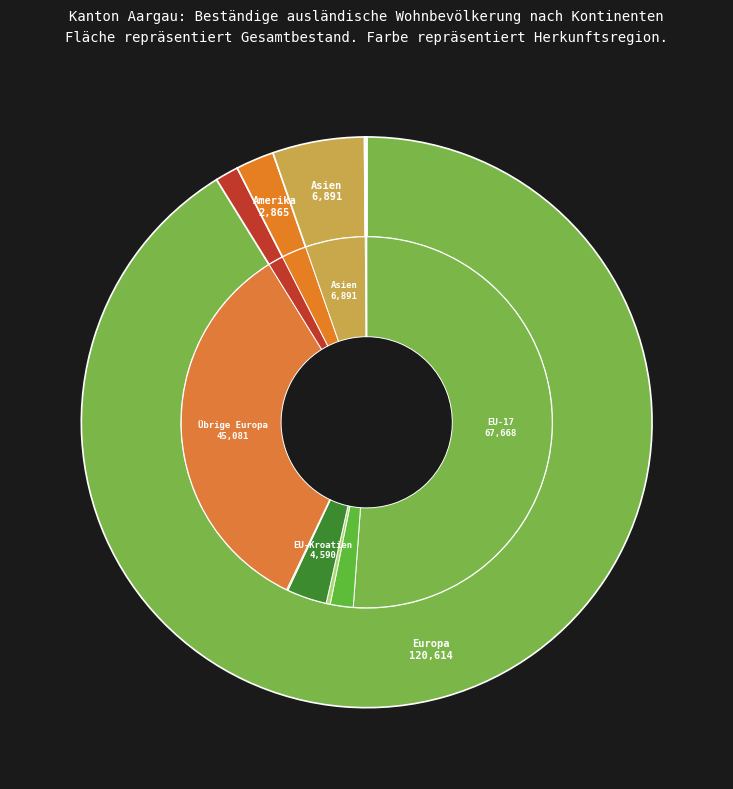

What is the smallest slice in the pie chart?

Herkunft unbekannt